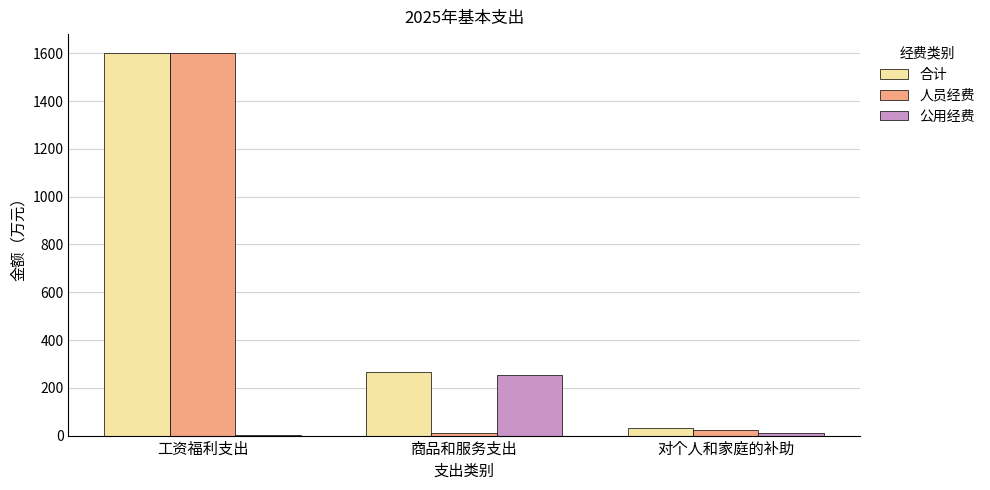

What is the maximum value shown in the chart?

1600.2